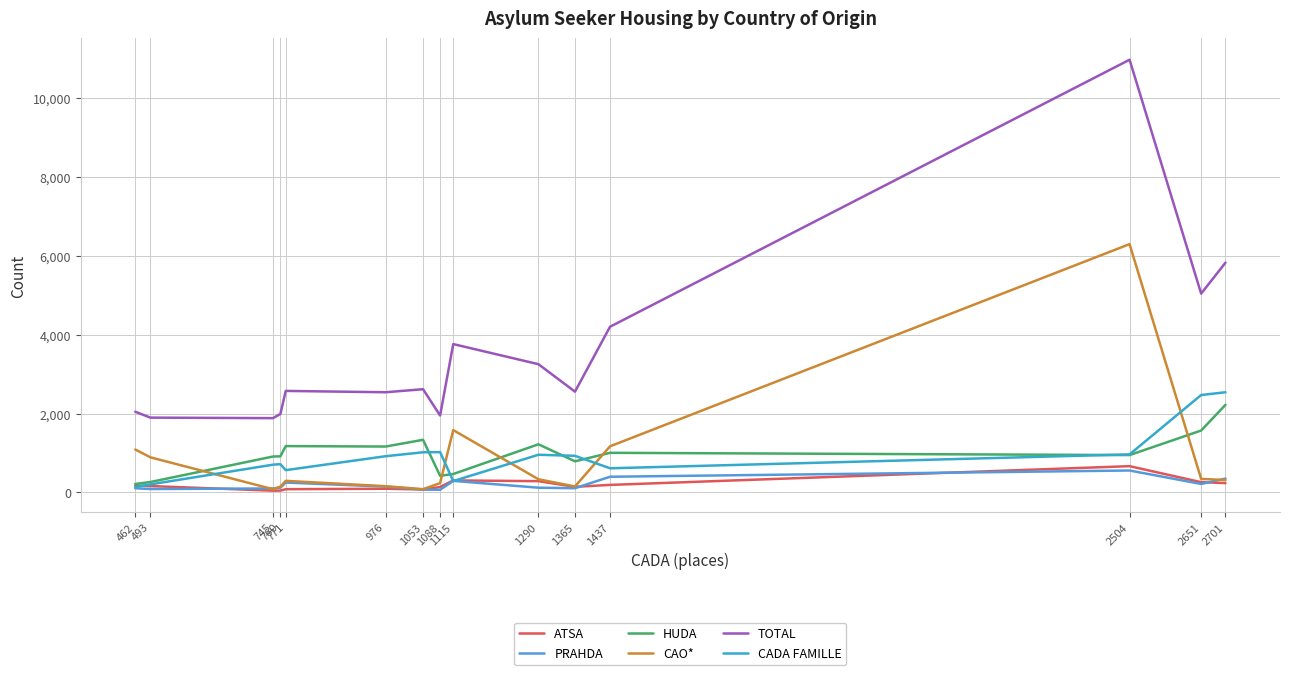

How many lines are shown in the chart?

6